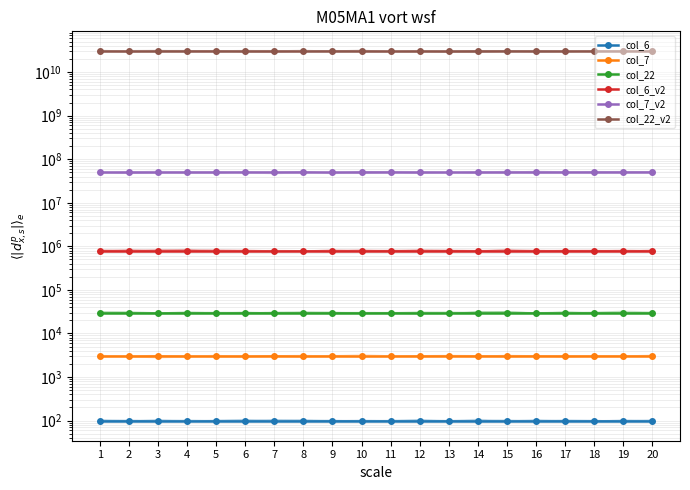

What is the value of the col_22 point at the 1st from the left?

30000.0